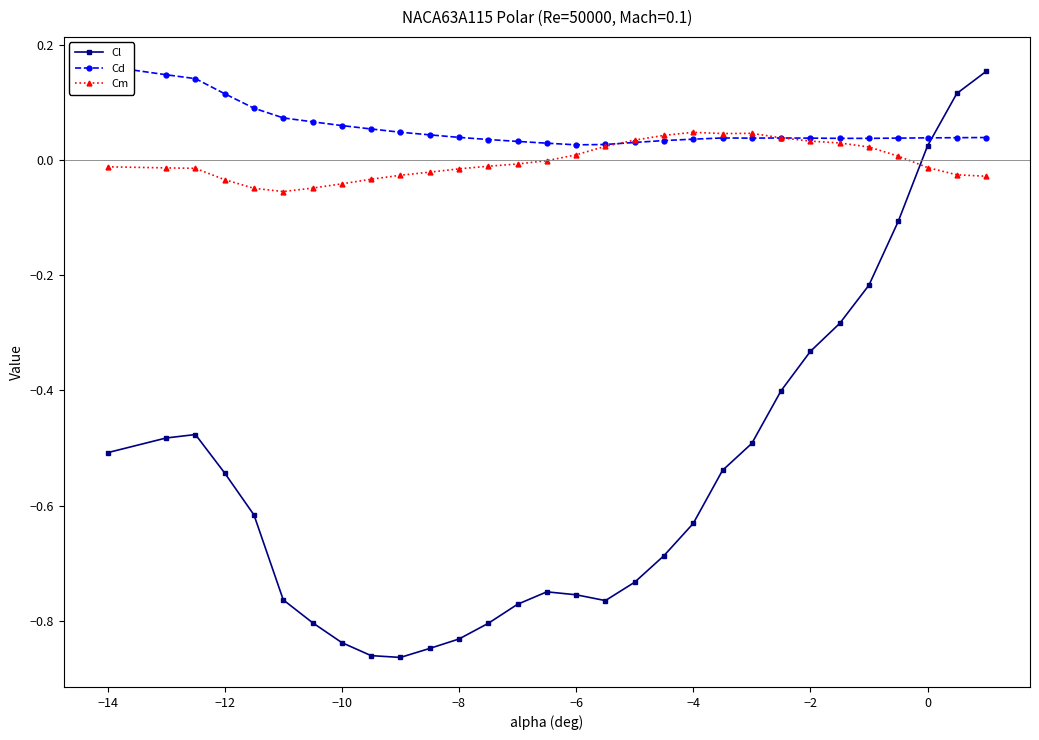

How many categories are shown in the chart?

30